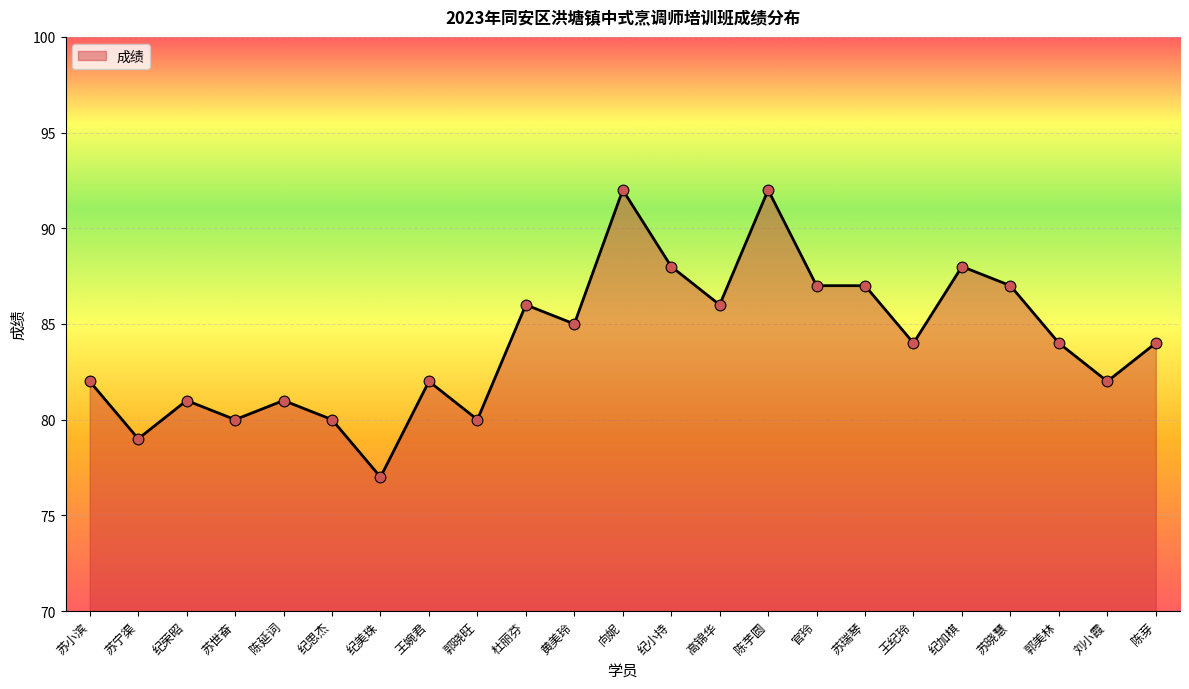

Between 黄美玲 and 陈芽, which is larger?

黄美玲